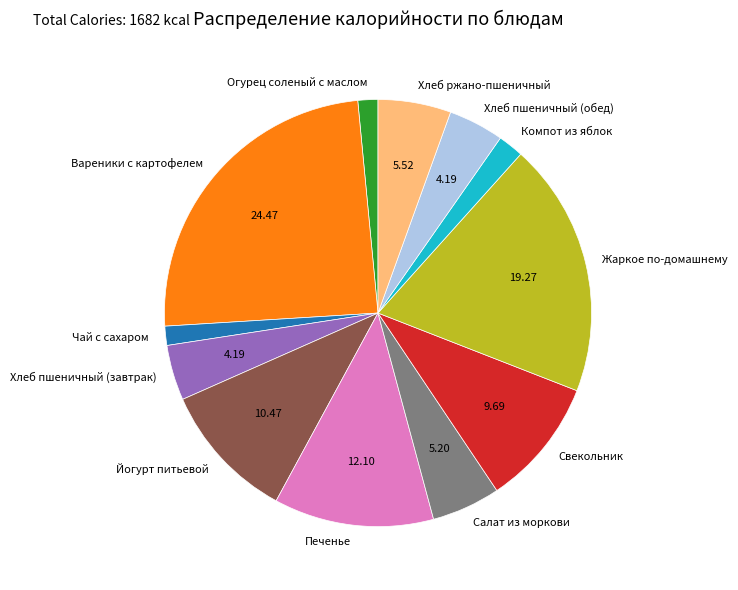

Does Вареники с картофелем represent more than half of the total?

No